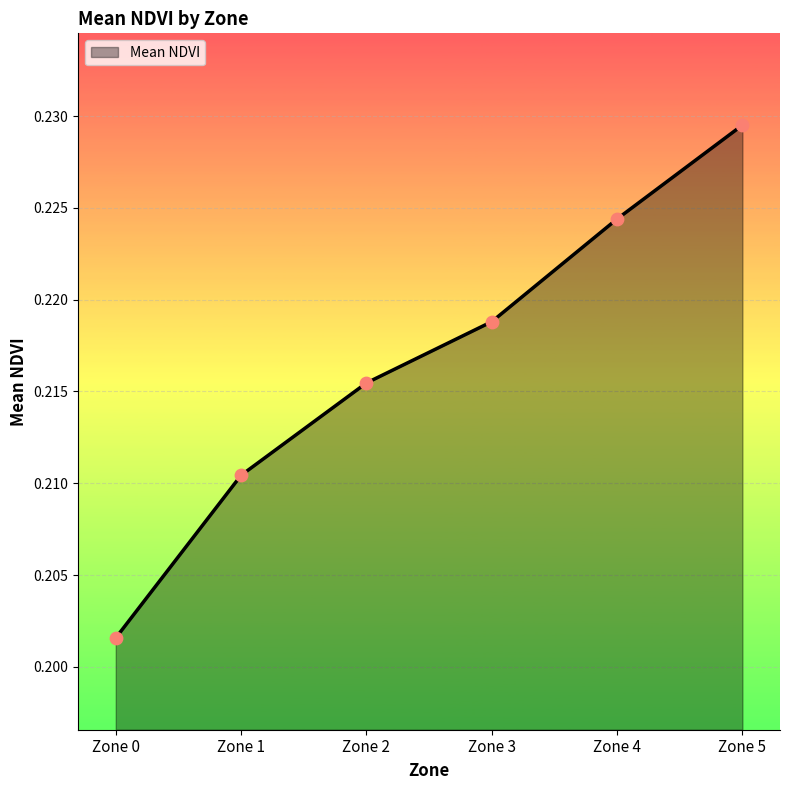

Between Zone 0 and Zone 1, which is larger?

Zone 1